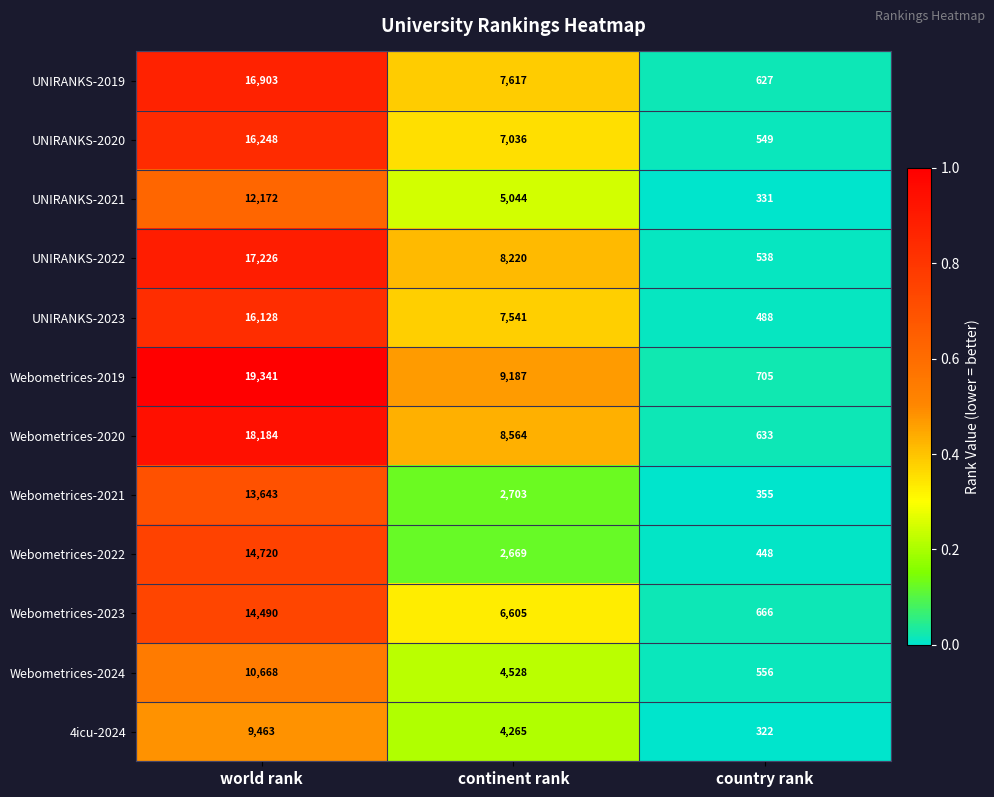

Which series has the largest total across all categories?

Webometrices-2019